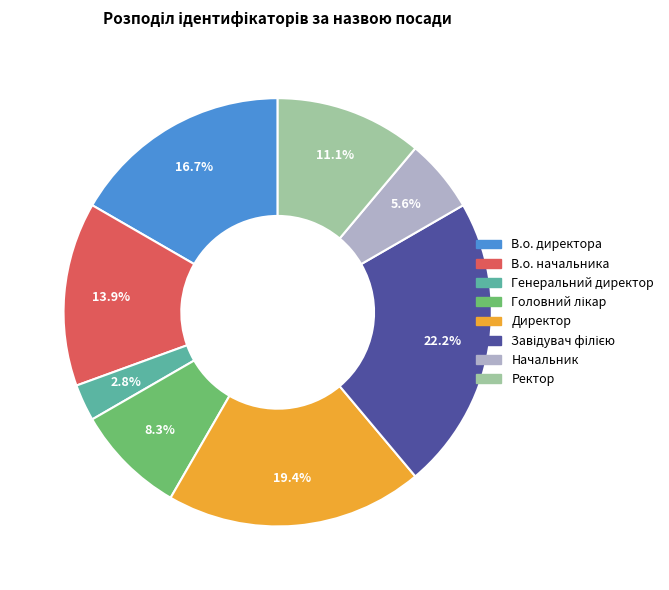

How many slices are in this pie chart?

8